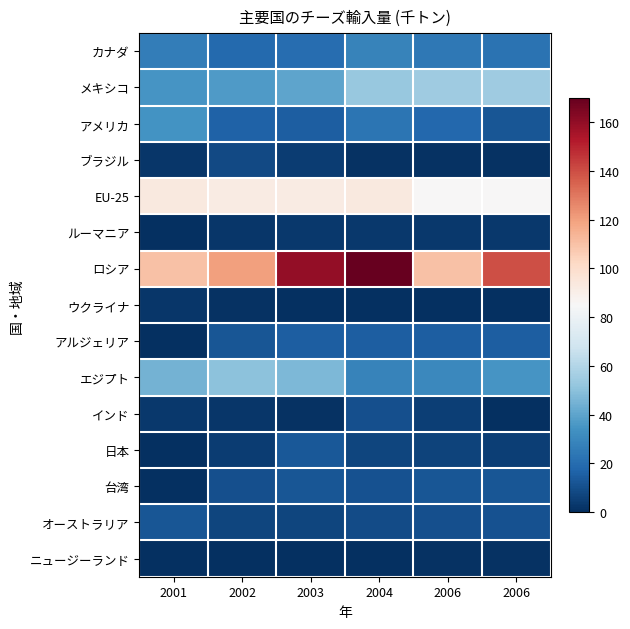

Reading left to right, list all the values displayed in this chart.

カナダ: 2001=26	2002=19	2003=20	2004=28	2006=24	2006=22
メキシコ: 2001=35	2002=37	2003=40	2004=53	2006=55	2006=55
アメリカ: 2001=34	2002=16	2003=15	2004=23	2006=18	2006=12
ブラジル: 2001=2	2002=8	2003=4	2004=1	2006=1	2006=1
EU-25: 2001=93	2002=92	2003=92	2004=93	2006=85	2006=85
ルーマニア: 2001=0	2002=2	2003=3	2004=3	2006=3	2006=3
ロシア: 2001=110	2002=120	2003=160	2004=170	2006=110	2006=140
ウクライナ: 2001=2	2002=1	2003=0	2004=0	2006=0	2006=0
アルジェリア: 2001=0	2002=12	2003=15	2004=15	2006=15	2006=15
エジプト: 2001=45	2002=50	2003=47	2004=28	2006=30	2006=35
インド: 2001=3	2002=2	2003=1	2004=10	2006=5	2006=0
日本: 2001=0	2002=4	2003=13	2004=7	2006=6	2006=5
台湾: 2001=0	2002=10	2003=12	2004=11	2006=12	2006=12
オーストラリア: 2001=12	2002=7	2003=7	2004=9	2006=10	2006=11
ニュージーランド: 2001=0	2002=0	2003=0	2004=0	2006=1	2006=1